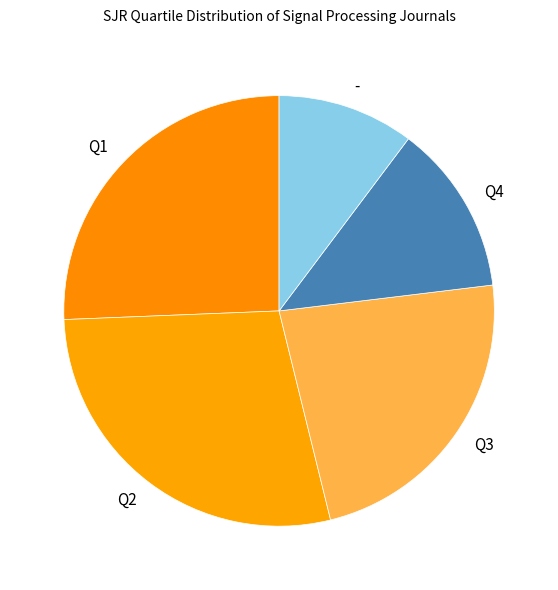

Is Q3 the majority of the pie?

No